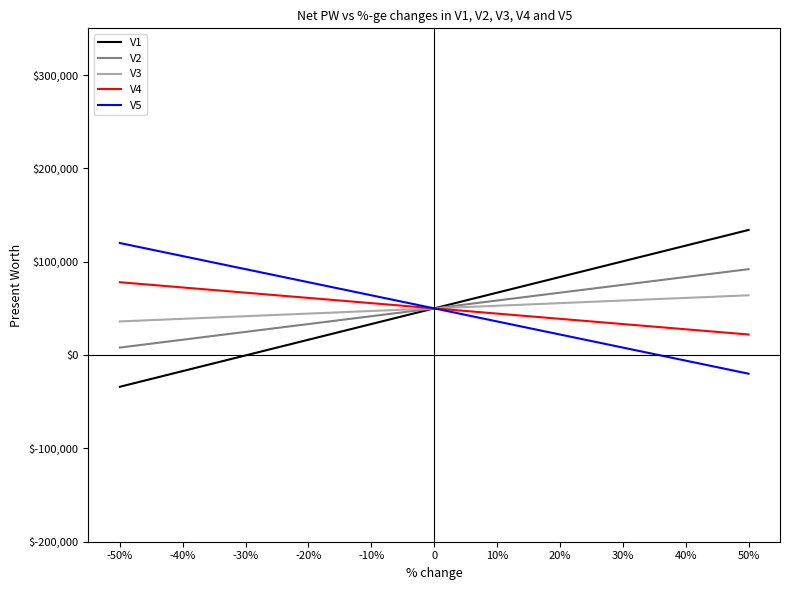

Reading left to right, transcribe all the data shown in this chart.

V1: -50%=-34000	-40%=-17200	-30%=-400	-20%=16400	-10%=33200	0=50000	10%=66800	20%=83600	30%=100400	40%=117200	50%=134000
V2: -50%=8000	-40%=16400	-30%=24800	-20%=33200	-10%=41600	0=50000	10%=58400	20%=66800	30%=75200	40%=83600	50%=92000
V3: -50%=36000	-40%=38800	-30%=41600	-20%=44400	-10%=47200	0=50000	10%=52800	20%=55600	30%=58400	40%=61200	50%=64000
V4: -50%=78000	-40%=72400	-30%=66800	-20%=61200	-10%=55600	0=50000	10%=44400	20%=38800	30%=33200	40%=27600	50%=22000
V5: -50%=120000	-40%=106000	-30%=92000	-20%=78000	-10%=64000	0=50000	10%=36000	20%=22000	30%=8000	40%=-6000	50%=-20000